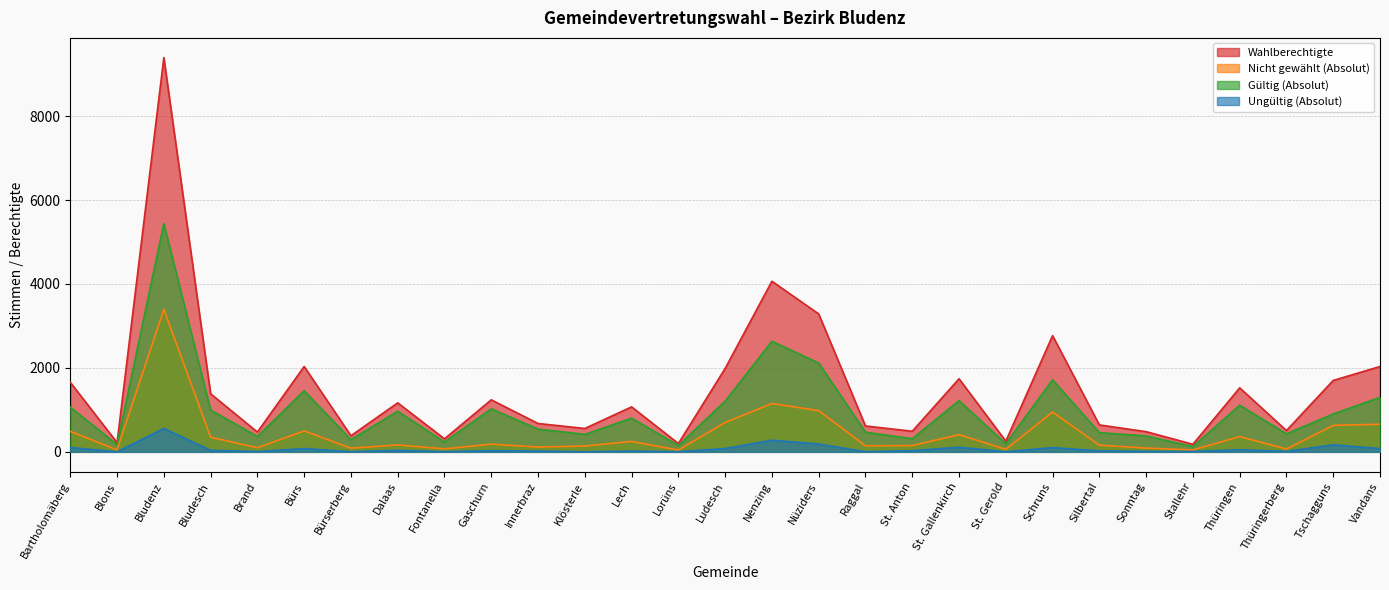

The Nicht gewählt (Absolut) series shows 30 at St. Gerold. True or false?

False